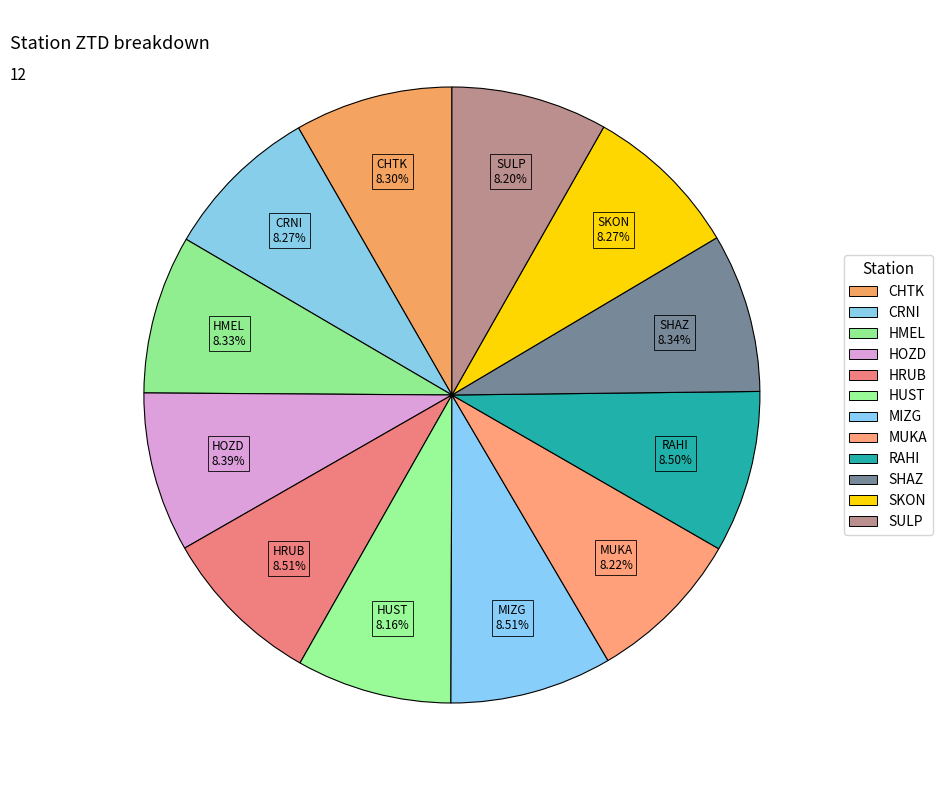

To the nearest percent, what percentage of the pie is SULP?

8%